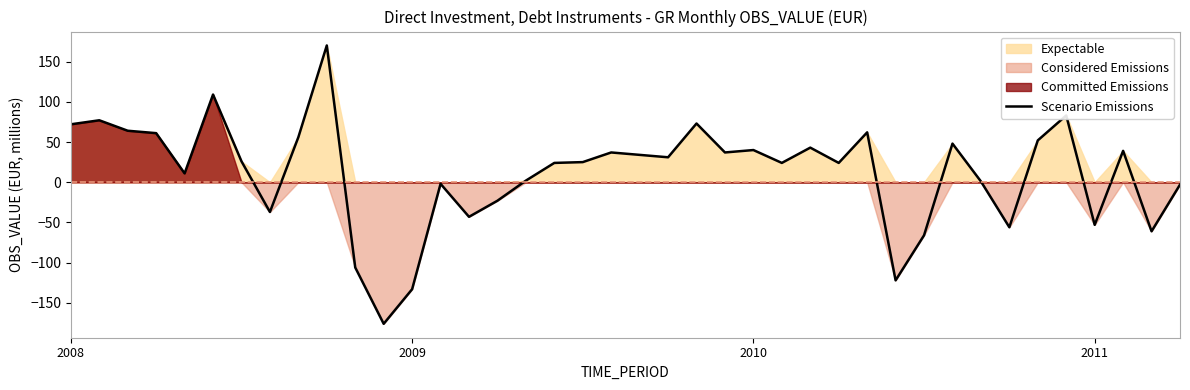

How many positive values are there?

27